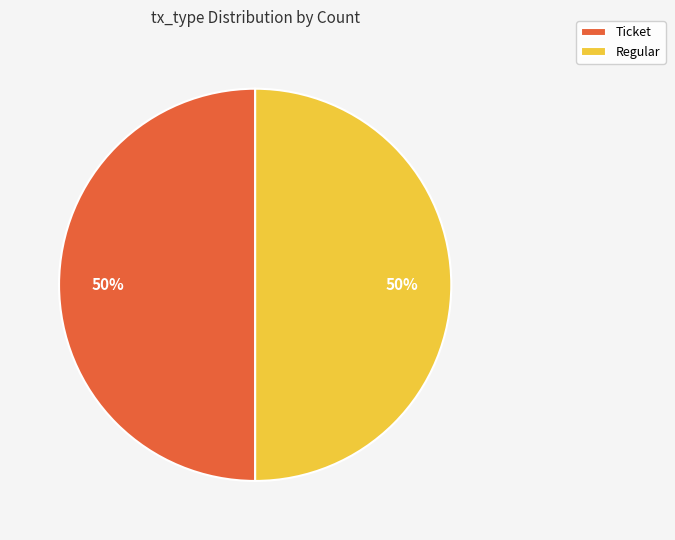

To the nearest percent, what is the combined percentage of Ticket and Regular?

100%